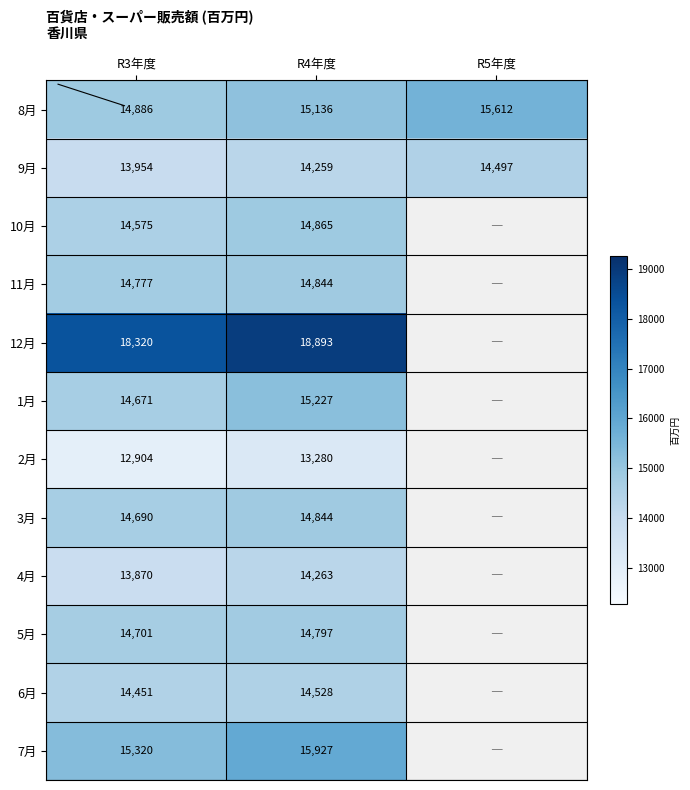

Between R4年度 and R3年度, which is larger?

R4年度